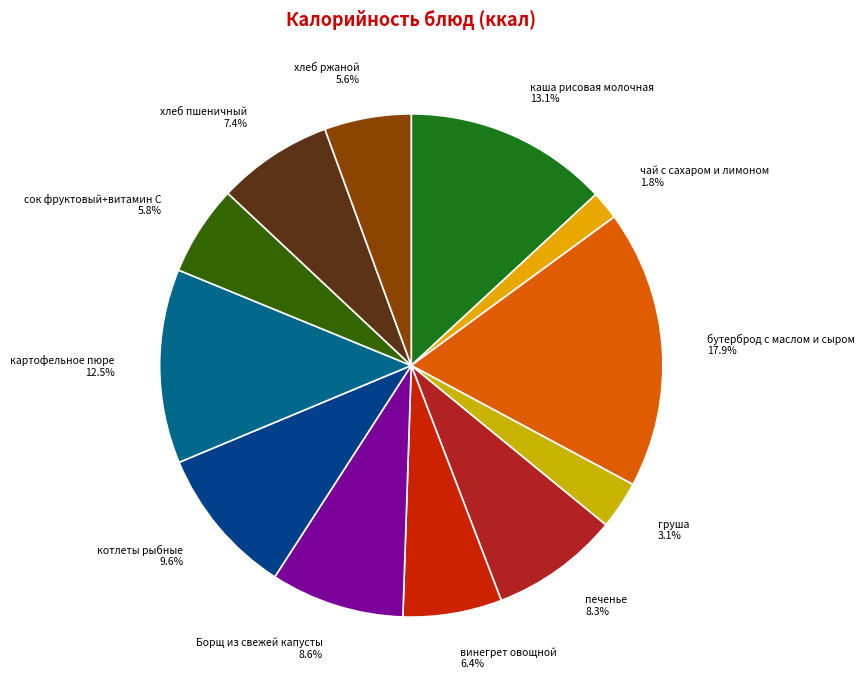

To the nearest percent, what portion does чай с сахаром и лимоном represent?

2%